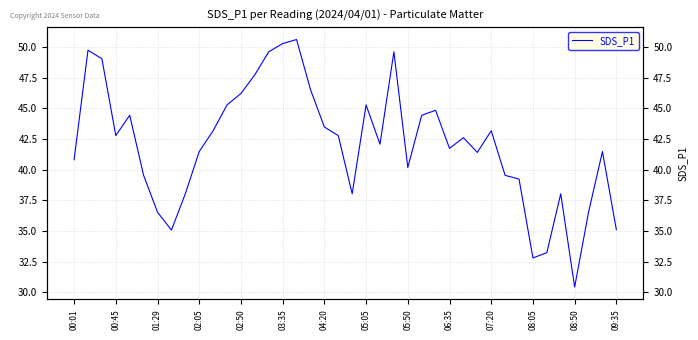

True or false: the data shows 42.1 at 22.

True